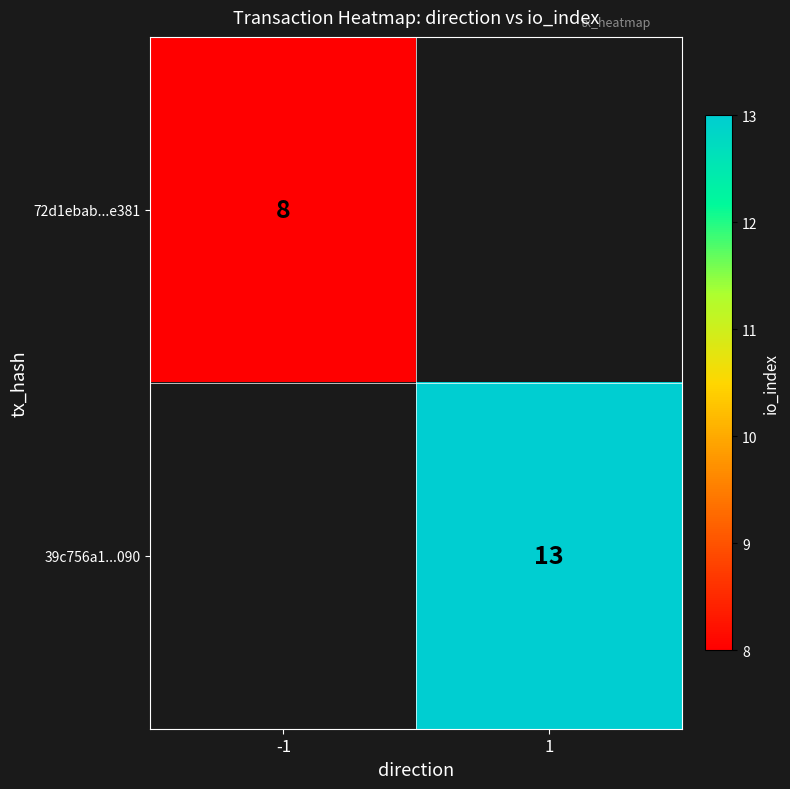

True or false: 72d1ebab...e381 has a value of 11 at -1.

False